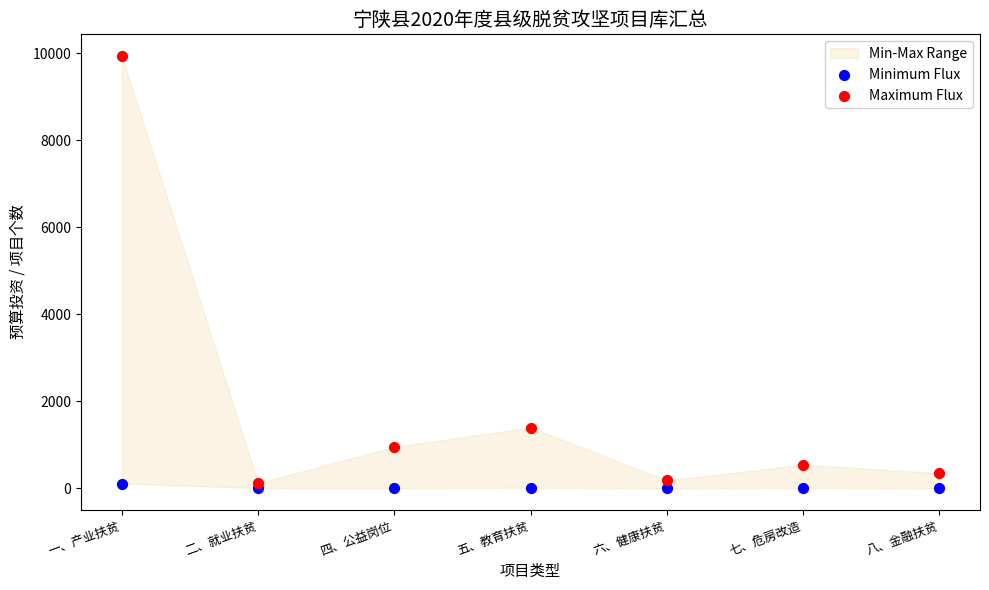

Which series reaches the maximum Y coordinate?

Maximum Flux